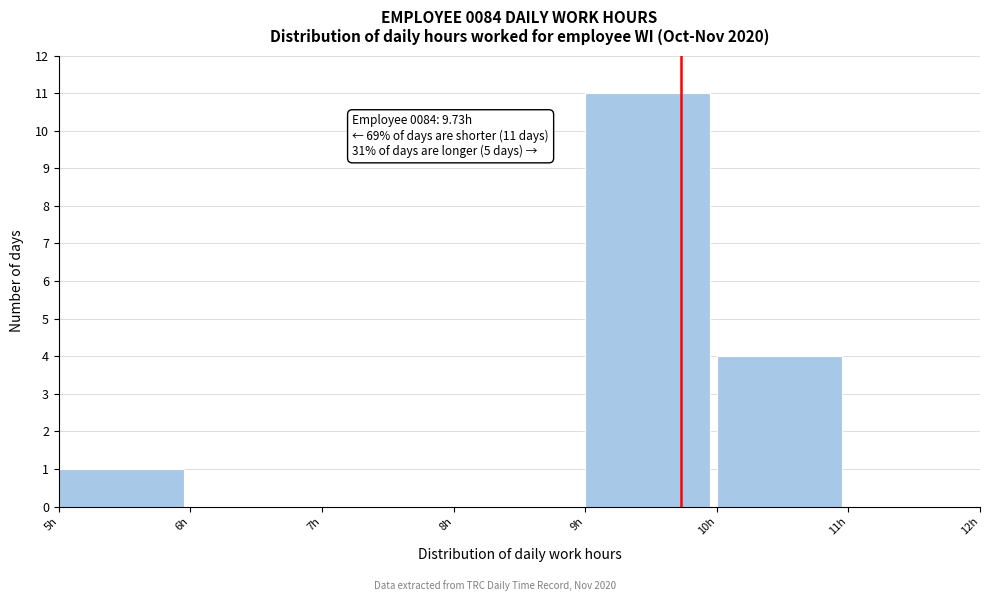

Over which range of the x-axis is the bar tallest?

9 to 10